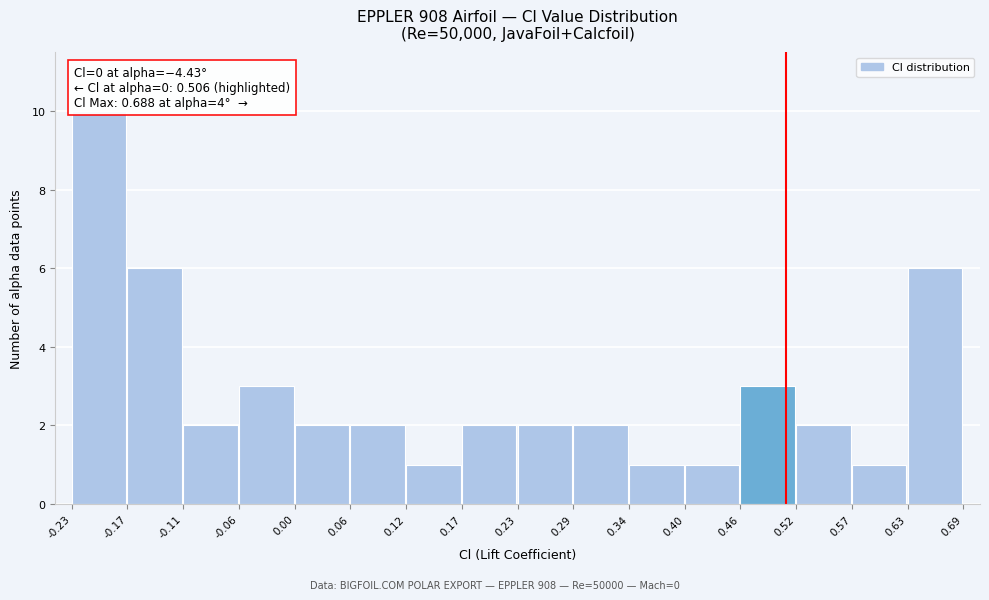

Over which range of the x-axis is the bar tallest?

-0.23 to -0.17